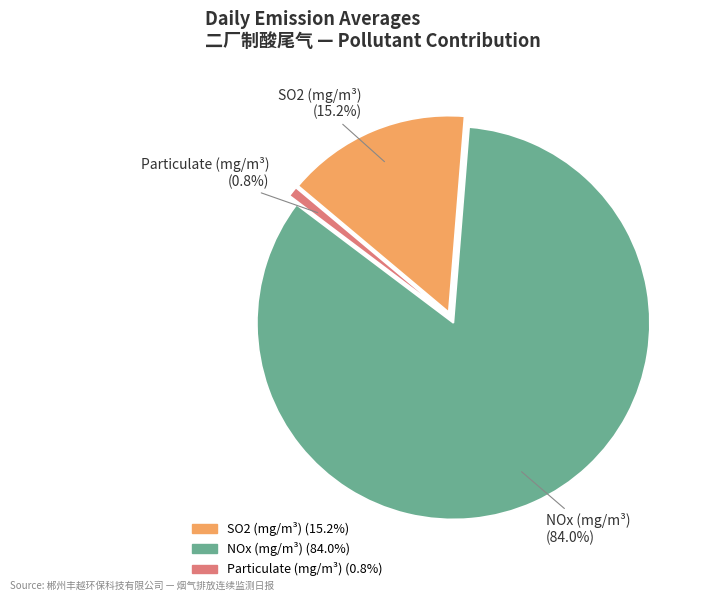

Is there any slice that represents more than half of the pie?

Yes